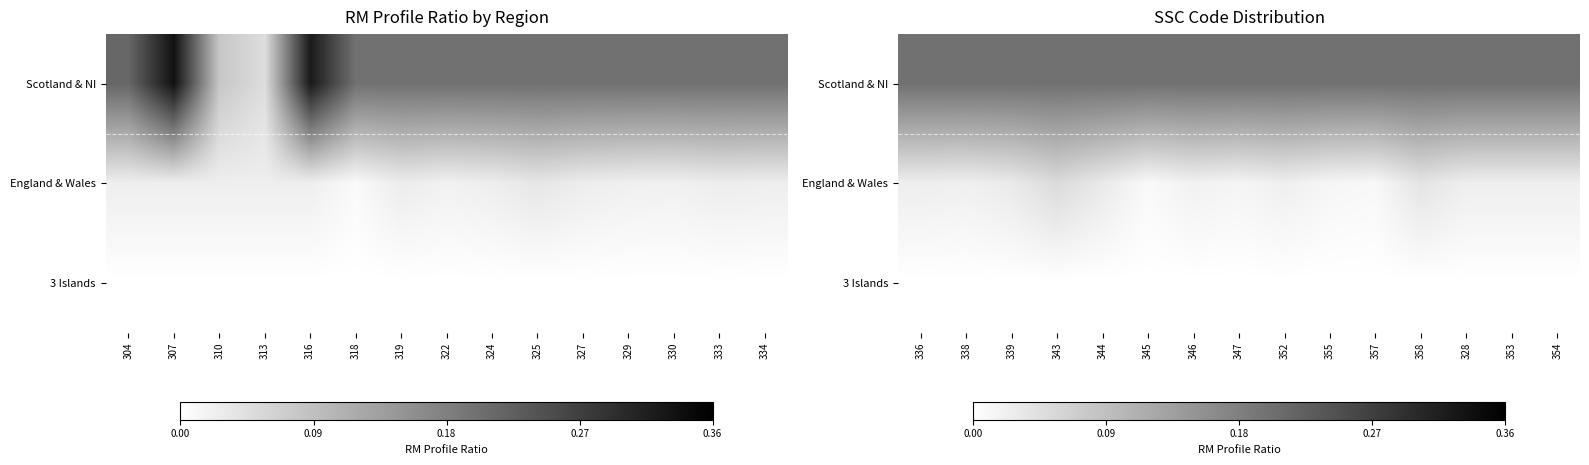

The value of Scotland & NI at 358 is 0.3. True or false?

False